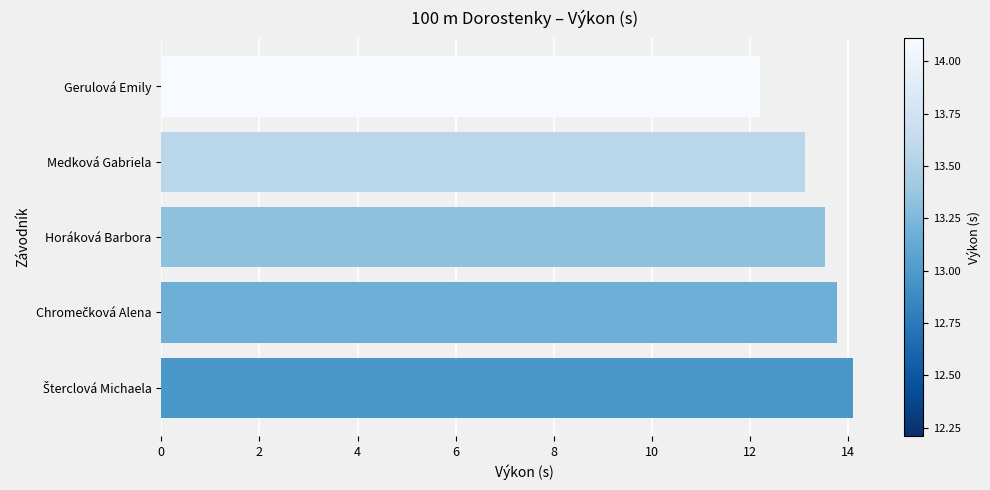

The value at Medková Gabriela is 8.6. True or false?

False